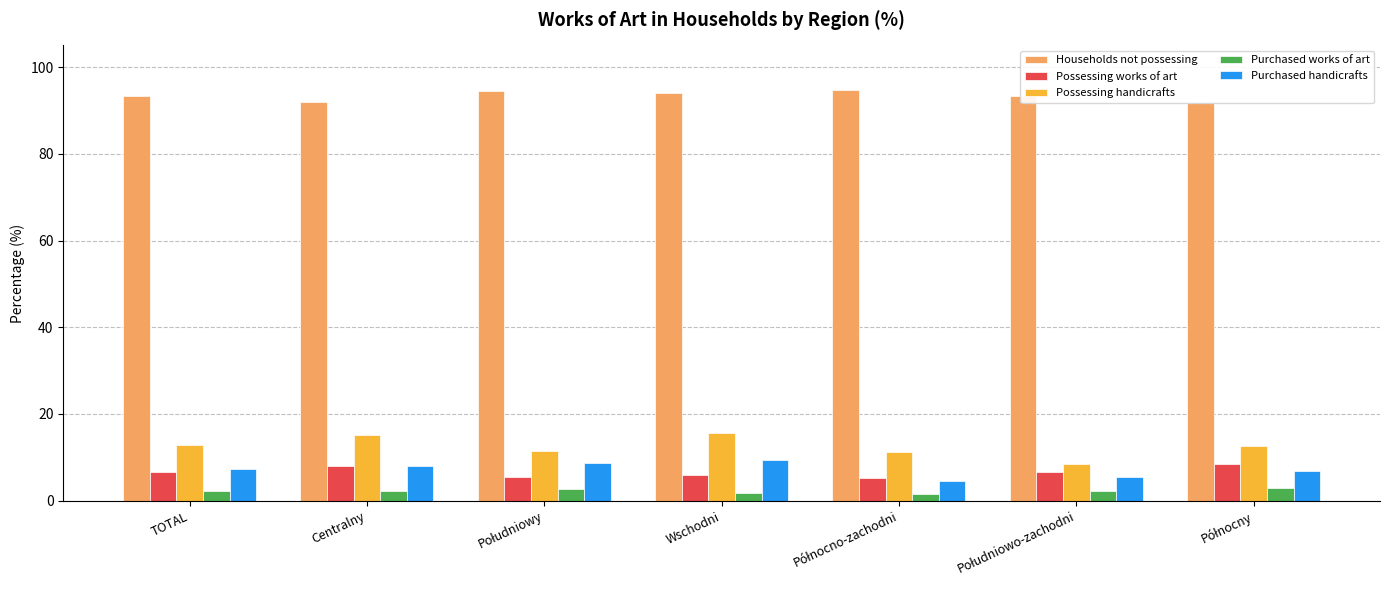

Rank the series at Wschodni from lowest to highest value.

Purchased works of art, Possessing works of art, Purchased handicrafts, Possessing handicrafts, Households not possessing